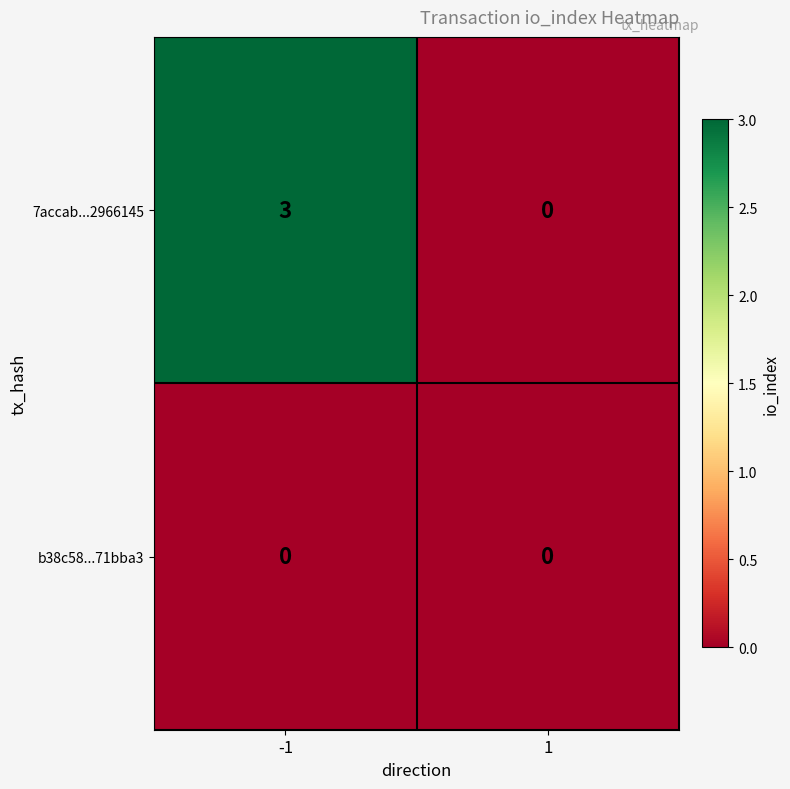

Rank the series at -1 from highest to lowest value.

7accab...2966145, b38c58...71bba3